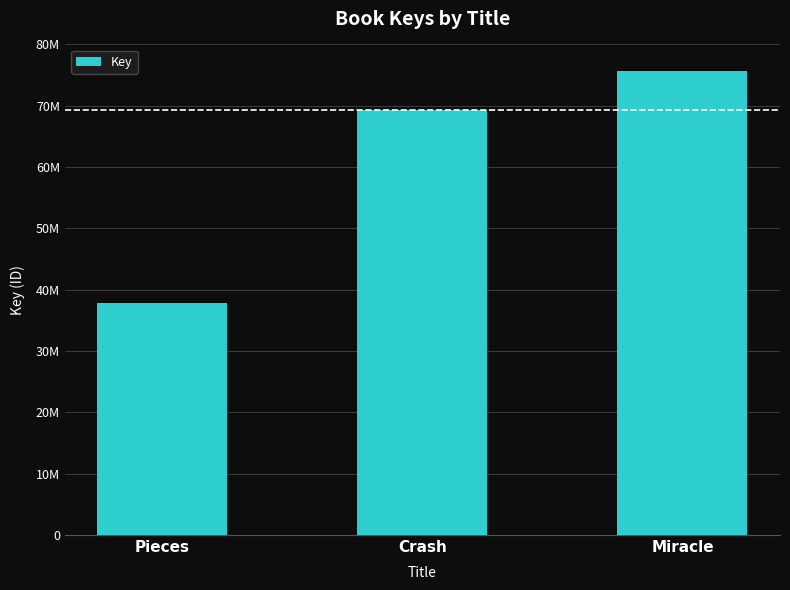

Does the chart contain any negative values?

No